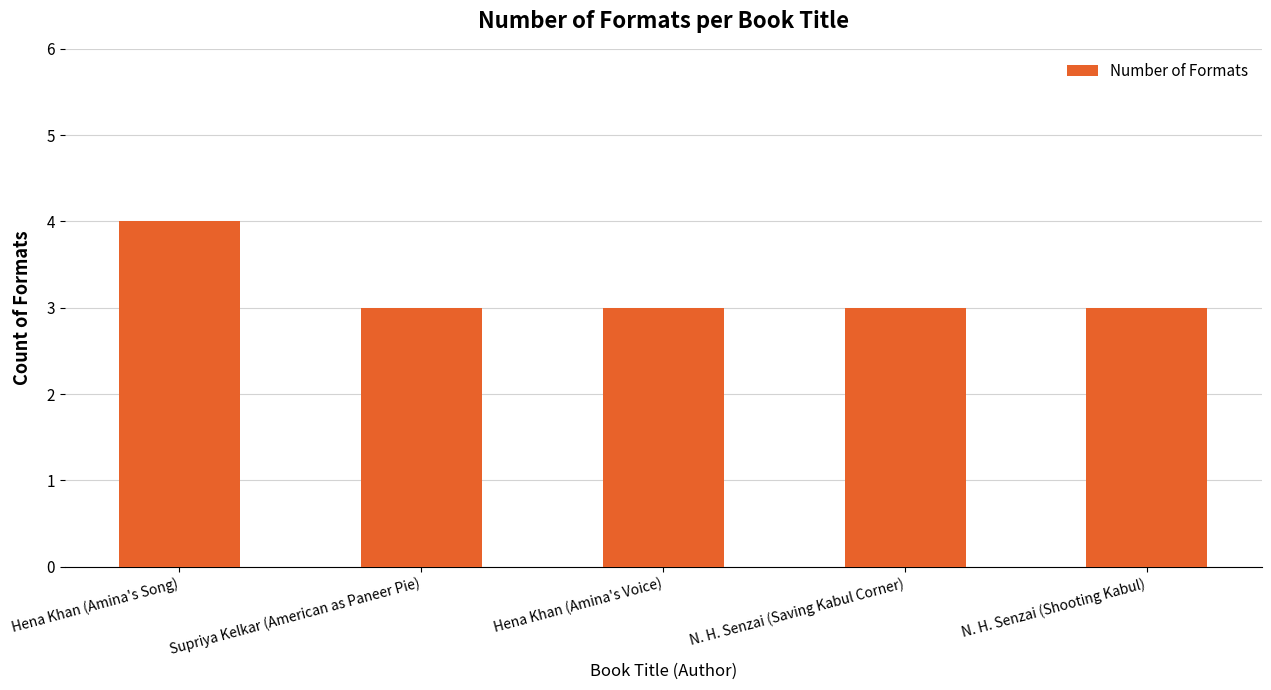

What is the minimum value shown in the chart?

3